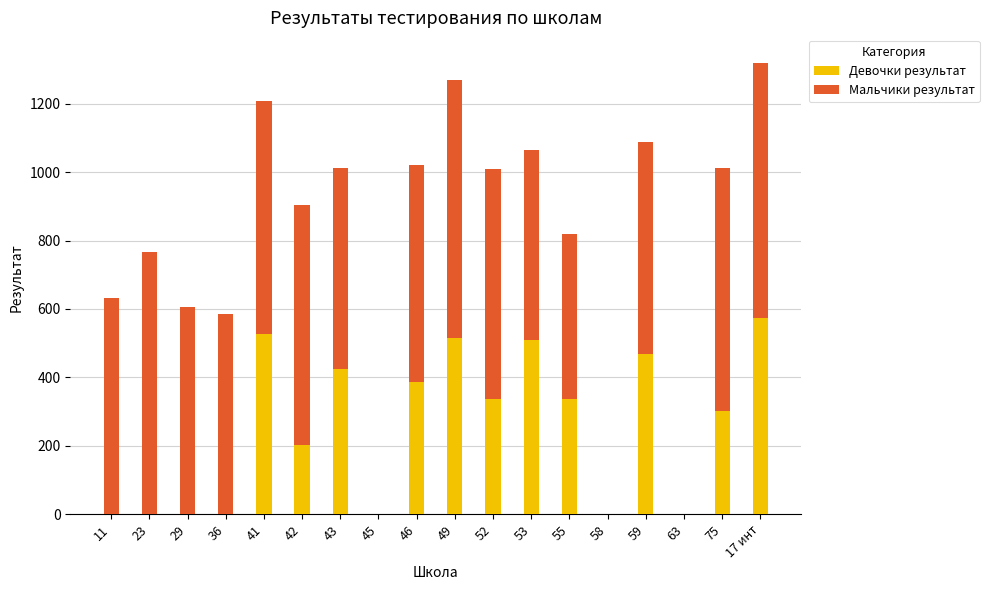

Where is Девочки результат nearest to the value 287?

75